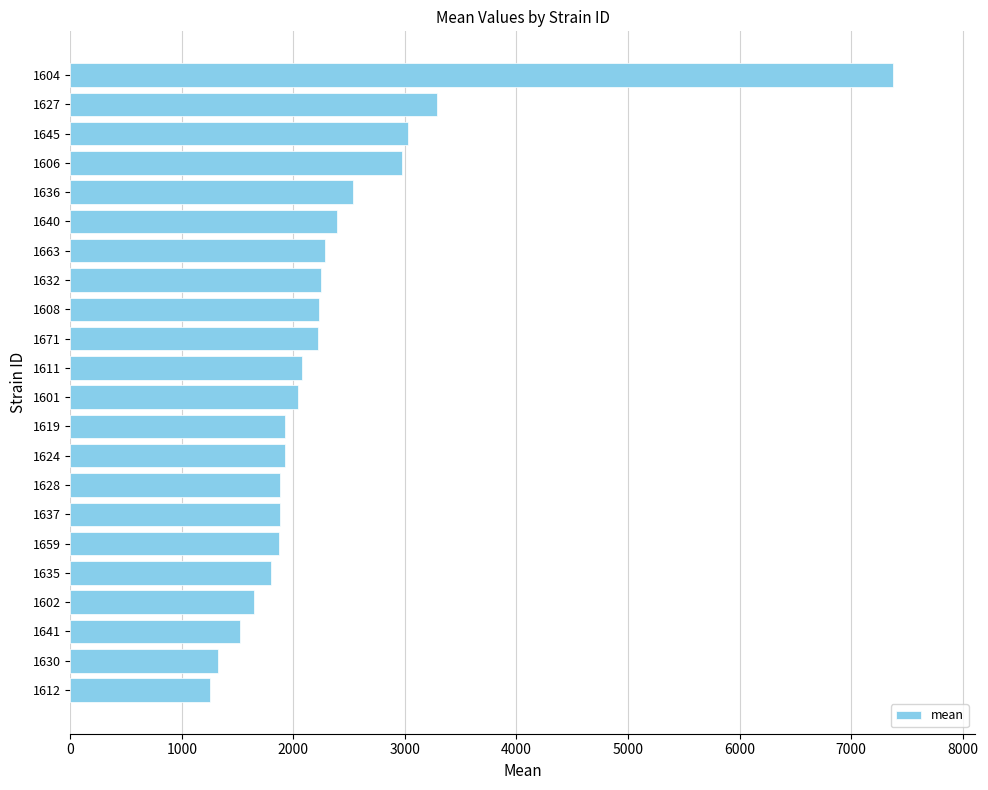

What is the change in value from 1630 to 1602?

+319.4